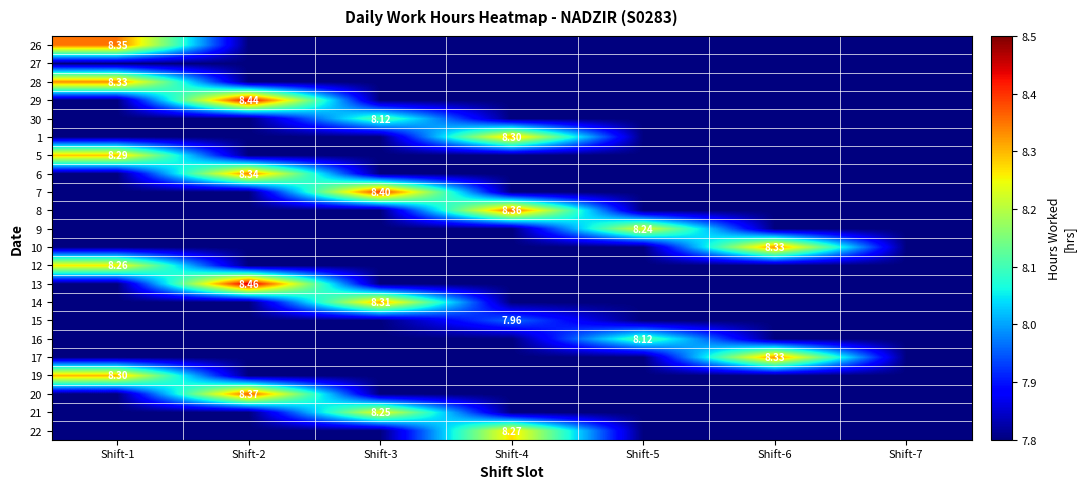

The 29 series shows 7.8 at Shift-3. True or false?

True